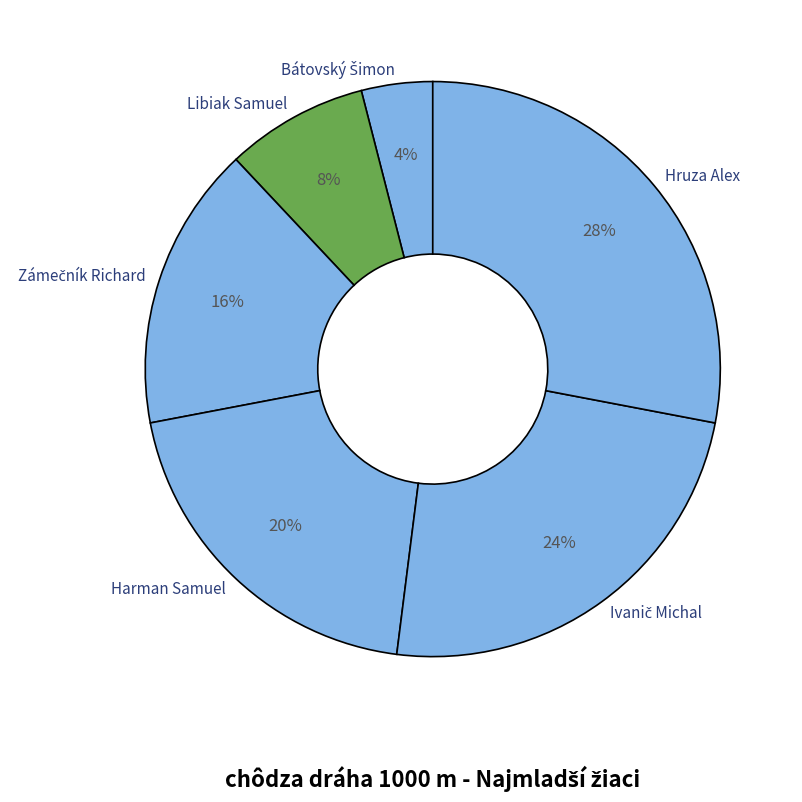

Which slice is the largest?

Hruza Alex